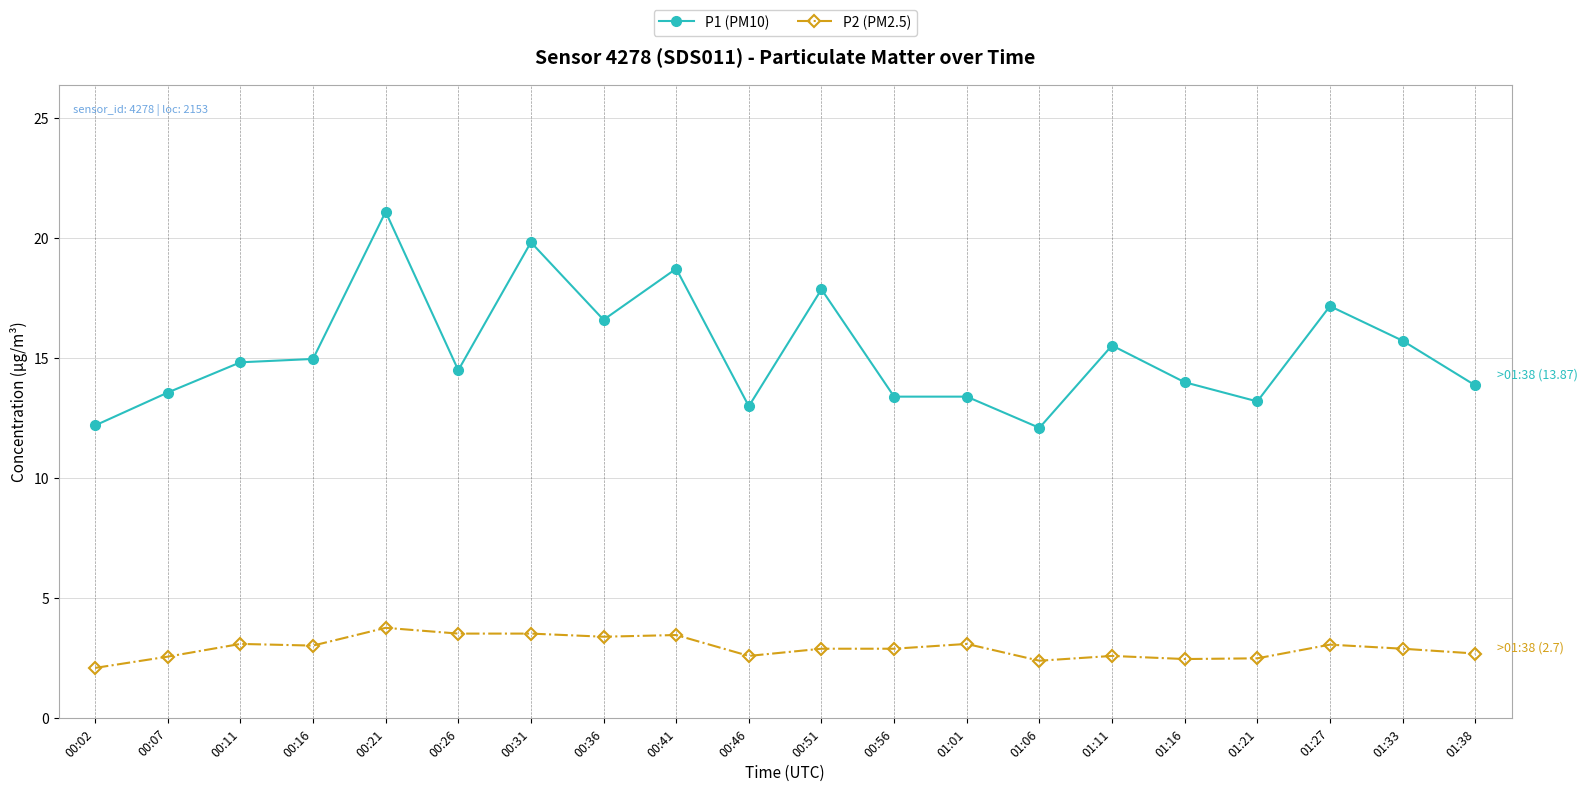

What is the difference between the P1 (PM10) values at 01:38 and 01:01?

0.5